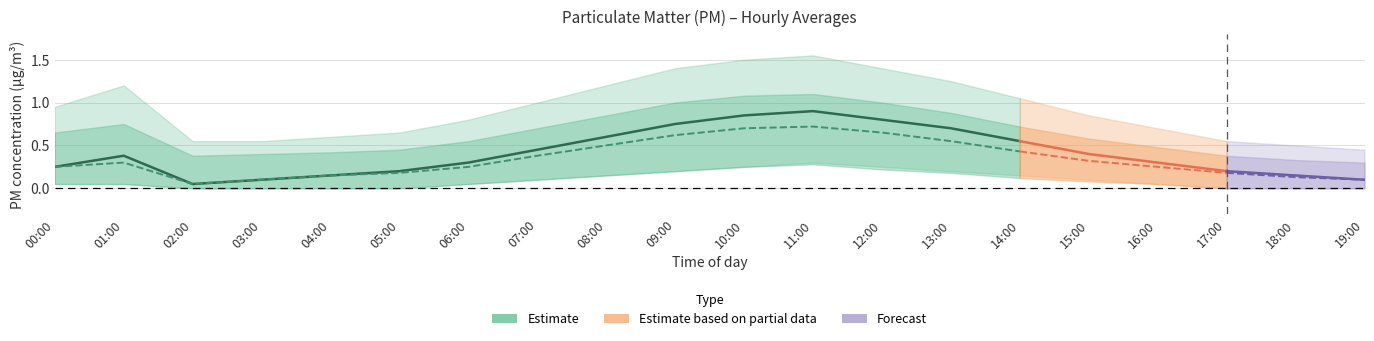

The value of P2 at 00:00 is 0.2. True or false?

True